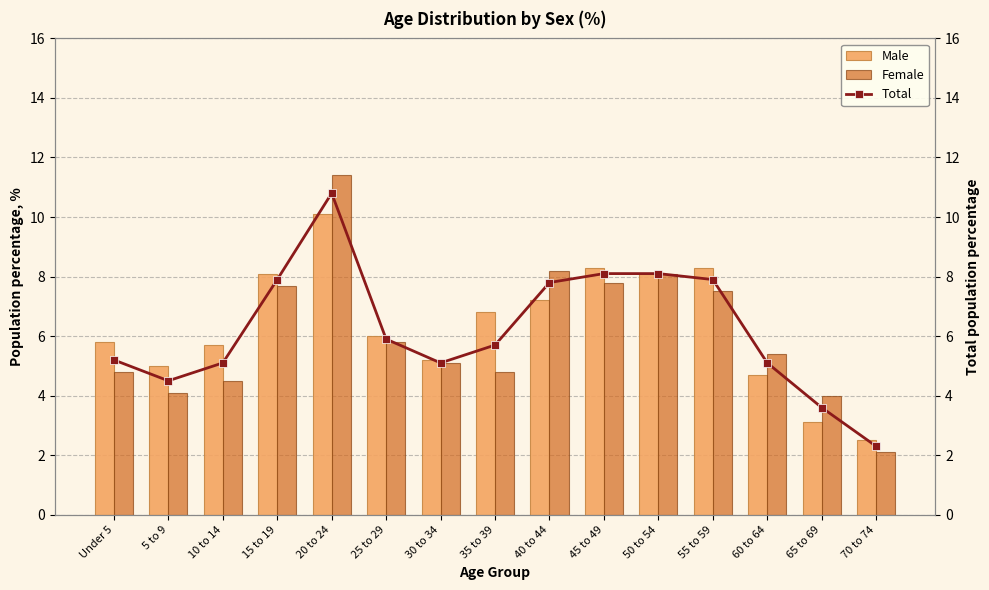

What position from the left is 10 to 14?

3